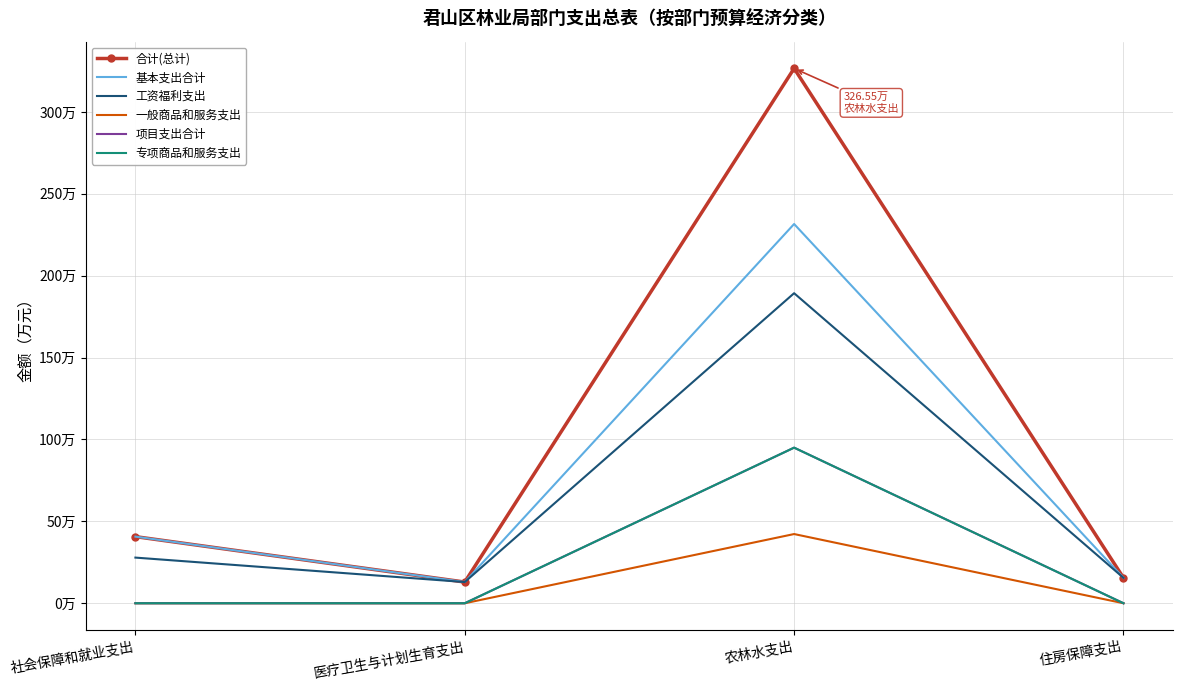

True or false: 一般商品和服务支出 has more than 0 interior local peaks.

True